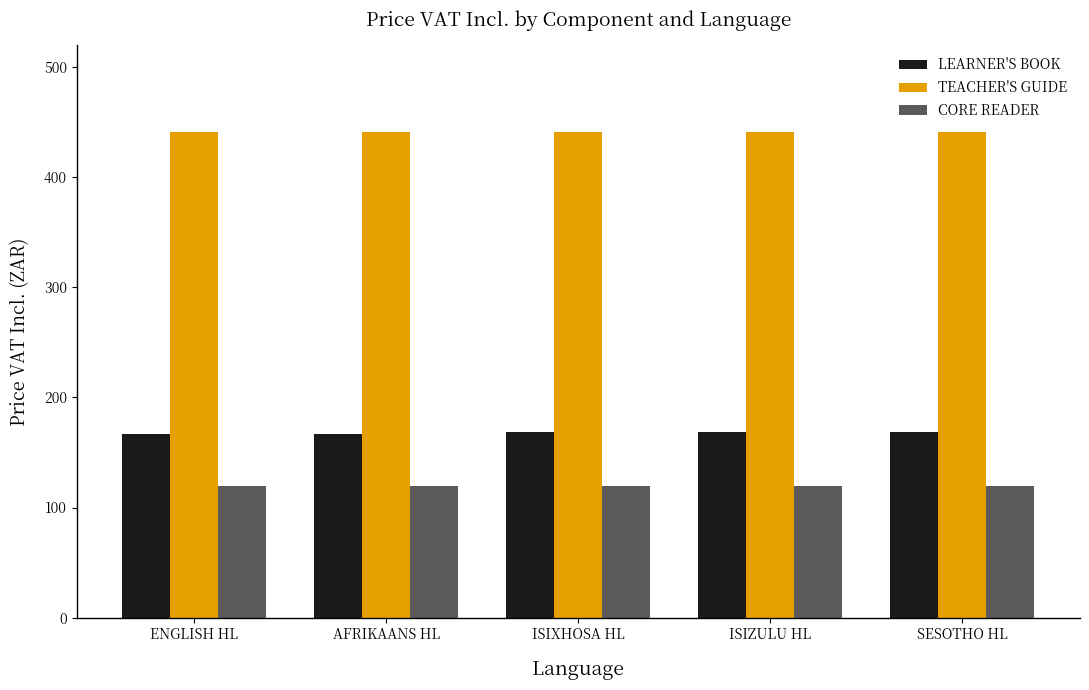

Rank the series at SESOTHO HL from lowest to highest value.

CORE READER, LEARNER'S BOOK, TEACHER'S GUIDE